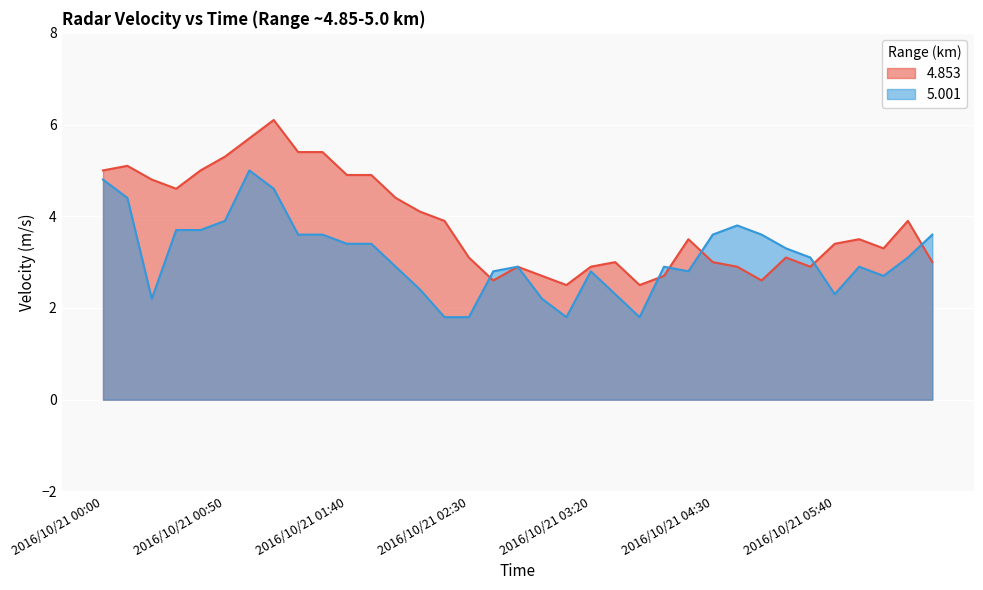

Which series ends up on top after the final intersection of   4.853 and   5.001?

  5.001